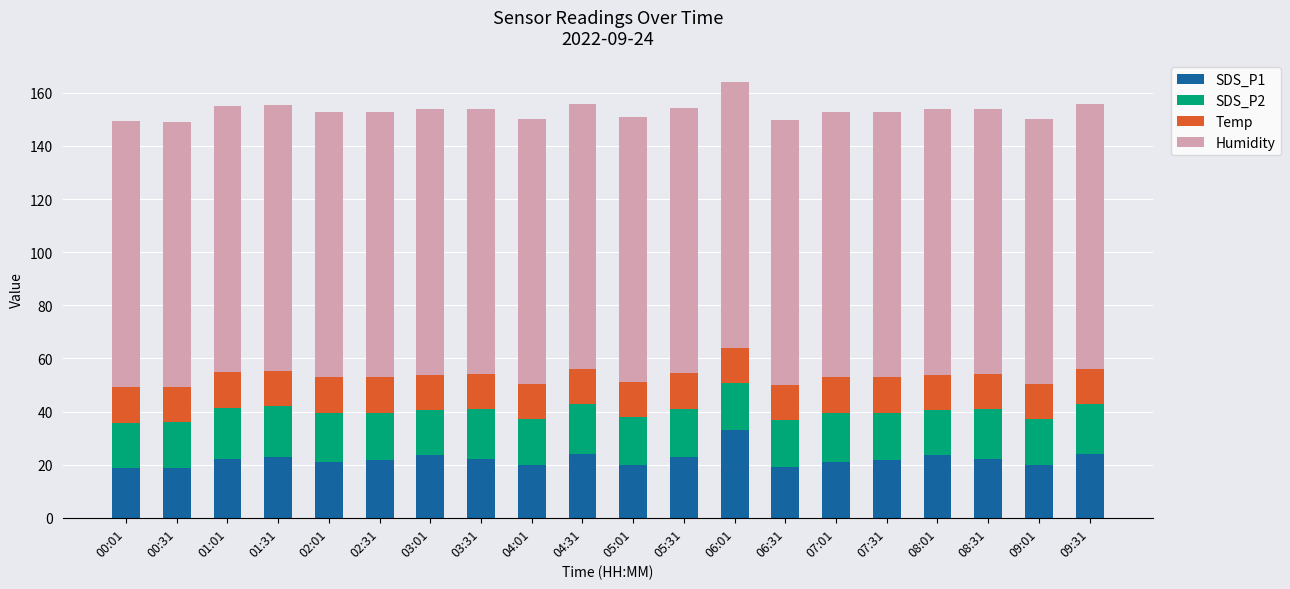

At which label does SDS_P1 reach its peak?

06:01